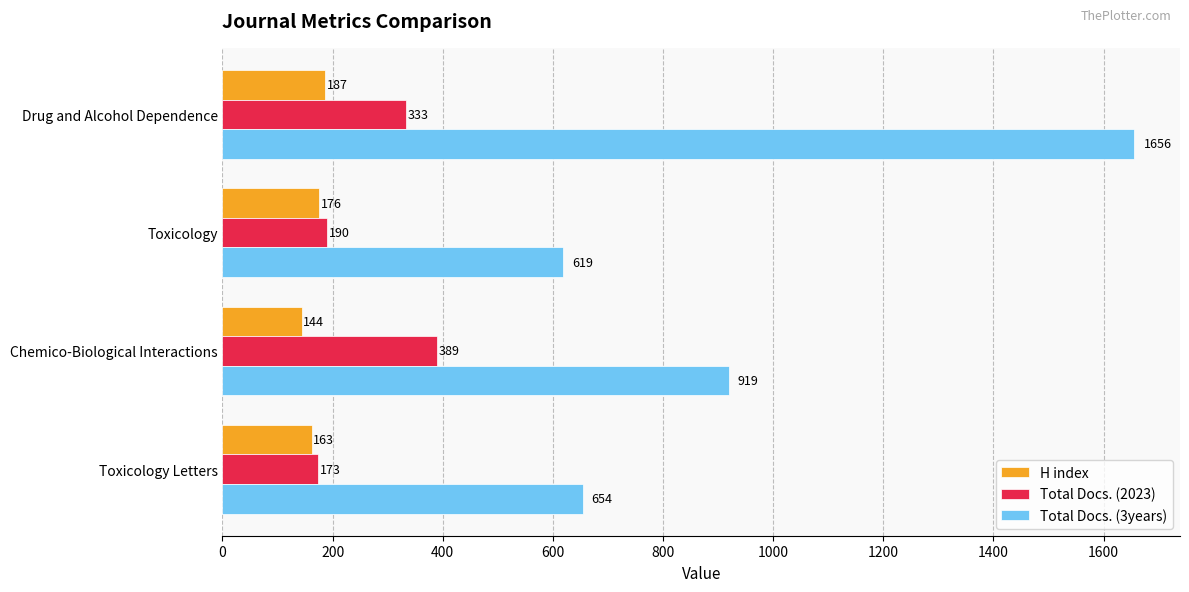

How many series are shown in this chart?

3